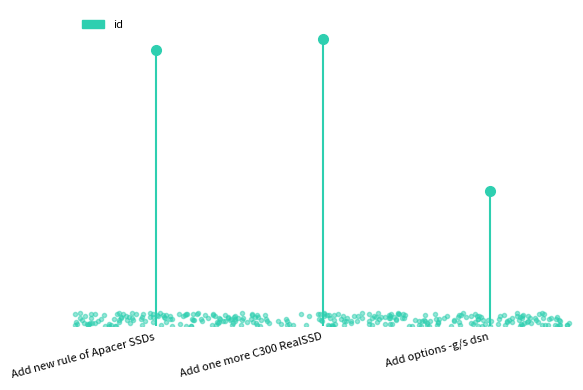

Rank the categories by value from lowest to highest.

Add options -g/s dsn, Add new rule of Apacer SSDs, Add one more C300 RealSSD